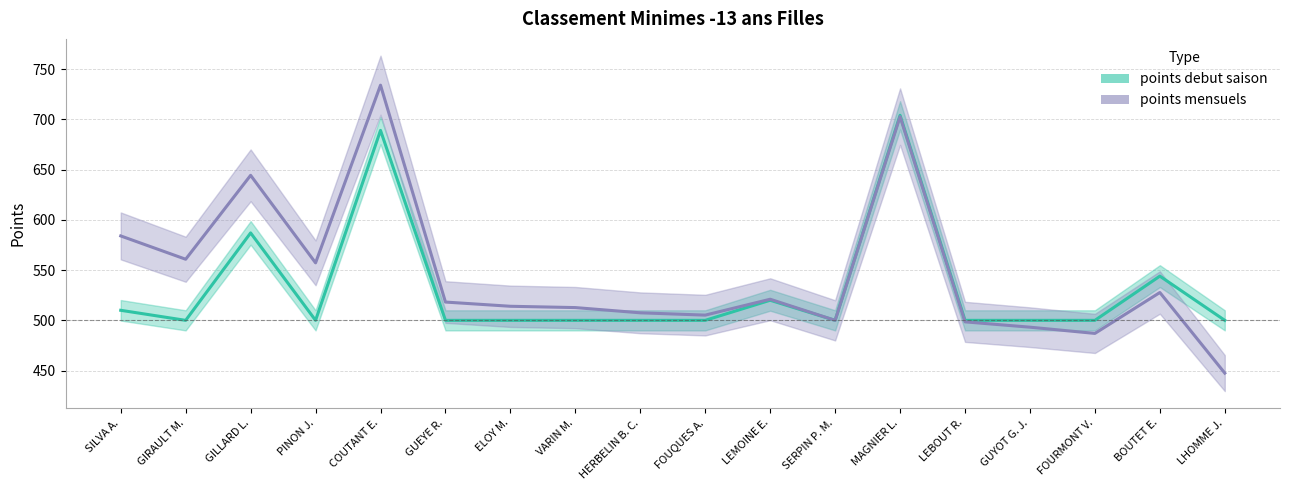

At which category is the sum across all series the highest?

COUTANT E.